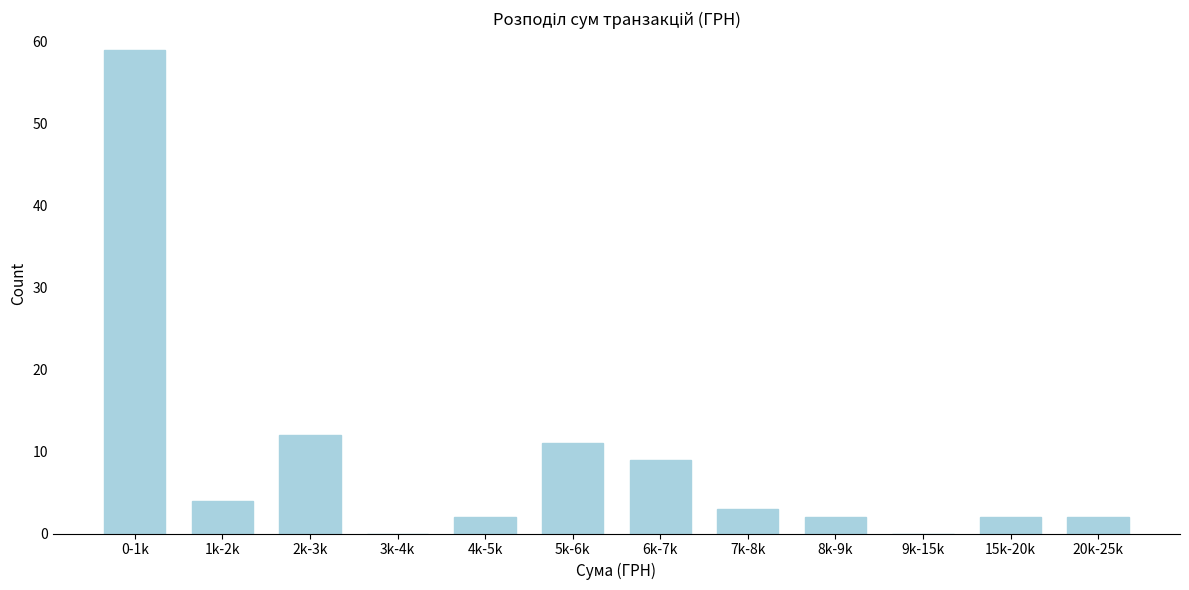

Reading right to left, transcribe all the data shown in this chart.

20k-25k=2	15k-20k=2	9k-15k=0	8k-9k=2	7k-8k=3	6k-7k=9	5k-6k=11	4k-5k=2	3k-4k=0	2k-3k=12	1k-2k=4	0-1k=59